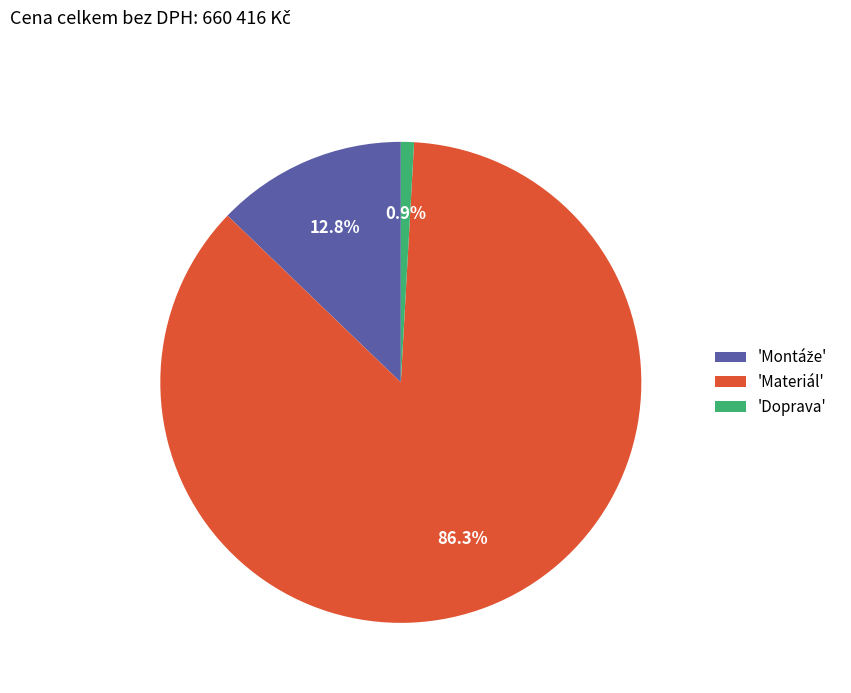

What is the majority slice?

'Materiál'